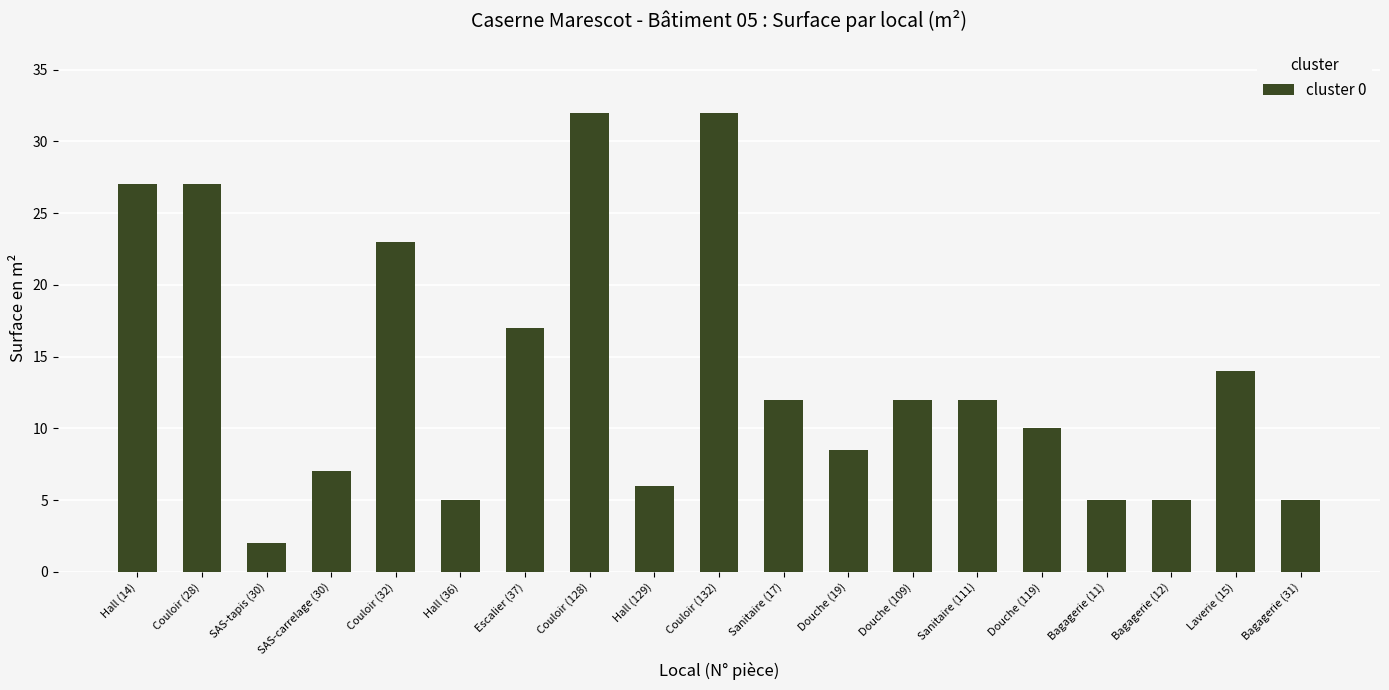

What is the label of the 18th bar from the left?

Laverie (15)